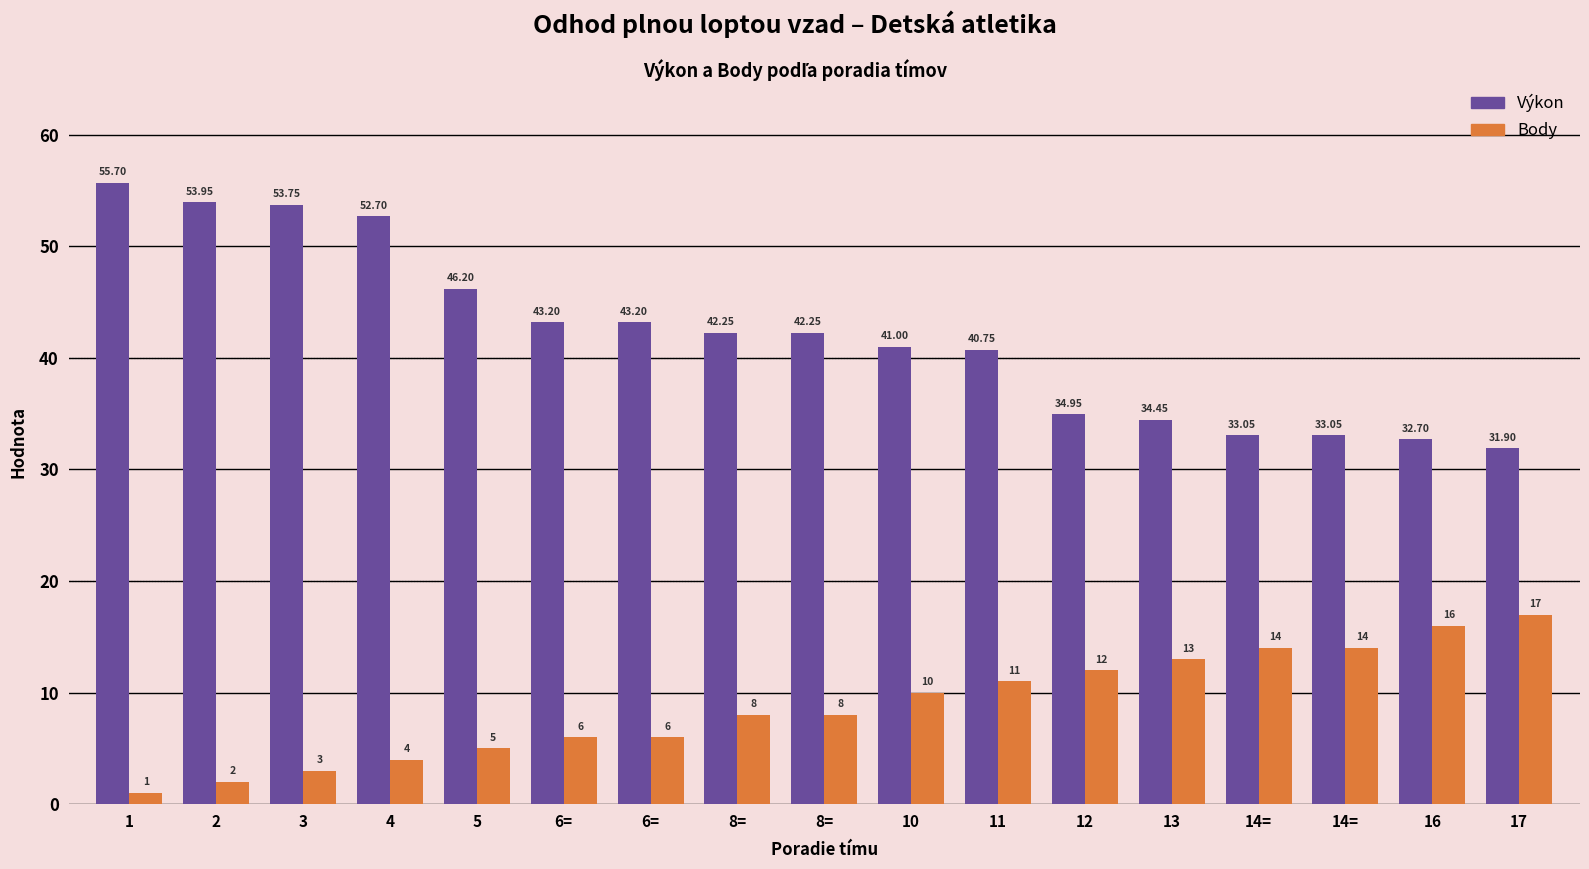

How many data points in Výkon are above 42?

9